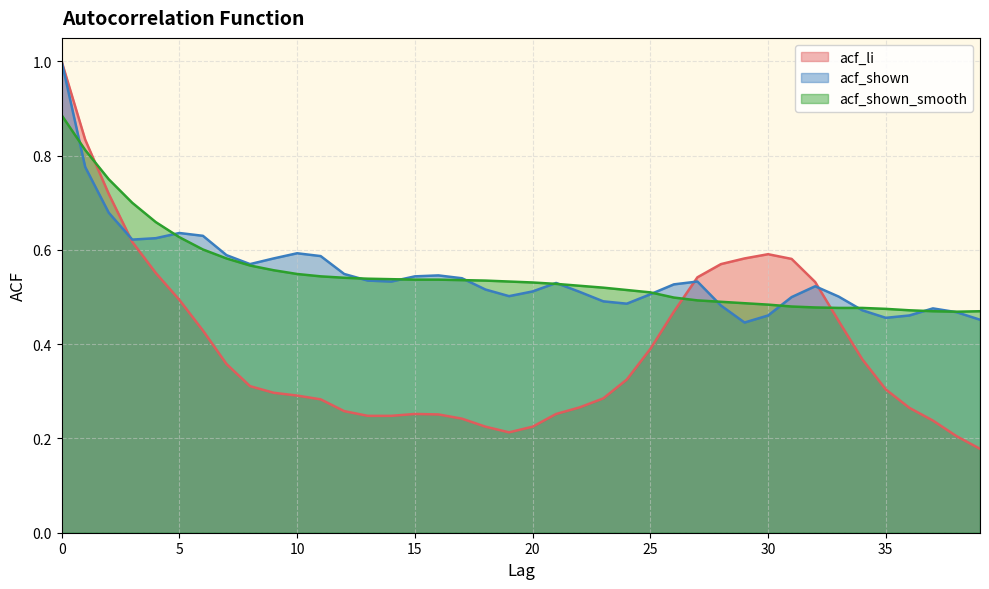

Reading left to right, what are all the values shown in this chart?

acf_li: 0=1.0	1=0.8	2=0.7	3=0.6	4=0.6	5=0.5	6=0.4	7=0.4	8=0.3	9=0.3	10=0.3	11=0.3	12=0.3	13=0.2	14=0.2	15=0.3	16=0.3	17=0.2	18=0.2	19=0.2	20=0.2	21=0.3	22=0.3	23=0.3	24=0.3	25=0.4	26=0.5	27=0.5	28=0.6	29=0.6	30=0.6	31=0.6	32=0.5	33=0.4	34=0.4	35=0.3	36=0.3	37=0.2	38=0.2	39=0.2
acf_shown: 0=1.0	1=0.8	2=0.7	3=0.6	4=0.6	5=0.6	6=0.6	7=0.6	8=0.6	9=0.6	10=0.6	11=0.6	12=0.5	13=0.5	14=0.5	15=0.5	16=0.5	17=0.5	18=0.5	19=0.5	20=0.5	21=0.5	22=0.5	23=0.5	24=0.5	25=0.5	26=0.5	27=0.5	28=0.5	29=0.4	30=0.5	31=0.5	32=0.5	33=0.5	34=0.5	35=0.5	36=0.5	37=0.5	38=0.5	39=0.5
acf_shown_smooth: 0=0.9	1=0.8	2=0.8	3=0.7	4=0.7	5=0.6	6=0.6	7=0.6	8=0.6	9=0.6	10=0.5	11=0.5	12=0.5	13=0.5	14=0.5	15=0.5	16=0.5	17=0.5	18=0.5	19=0.5	20=0.5	21=0.5	22=0.5	23=0.5	24=0.5	25=0.5	26=0.5	27=0.5	28=0.5	29=0.5	30=0.5	31=0.5	32=0.5	33=0.5	34=0.5	35=0.5	36=0.5	37=0.5	38=0.5	39=0.5